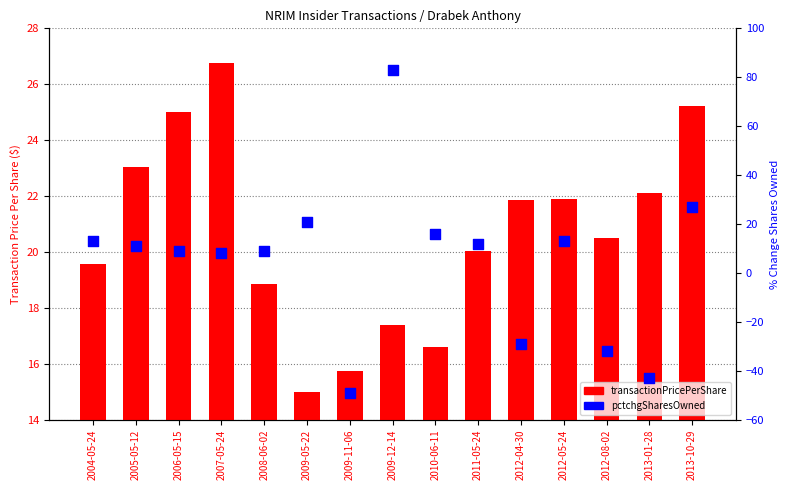

At which category is the sum across all series the highest?

2009-12-14